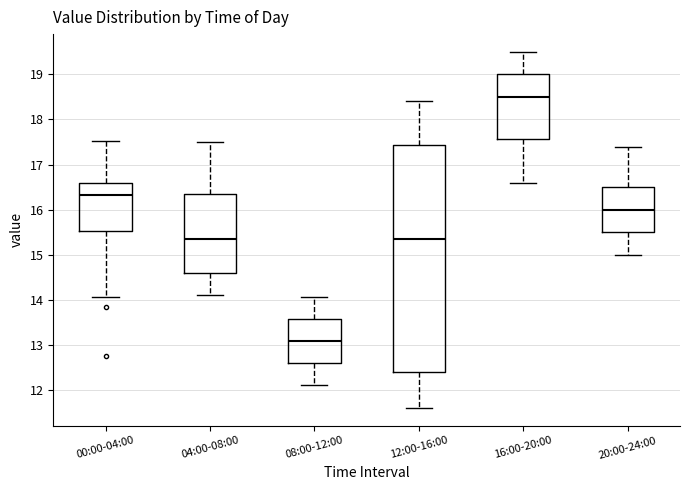

Reading left to right, transcribe this box plot: for each box, give where its median line is, the range the box spans, and where its two whiskers end, as read against the y-axis. The values are not printed on the chart, so give them approximately, as read against the axis.

00:00-04:00: median 16.3, box 15.5 to 16.6, whiskers 14.1 to 17.5
04:00-08:00: median 15.4, box 14.6 to 16.3, whiskers 14.1 to 17.5
08:00-12:00: median 13.1, box 12.6 to 13.6, whiskers 12.1 to 14.1
12:00-16:00: median 15.4, box 12.4 to 17.4, whiskers 11.6 to 18.4
16:00-20:00: median 18.5, box 17.6 to 19.0, whiskers 16.6 to 19.5
20:00-24:00: median 16.0, box 15.5 to 16.5, whiskers 15.0 to 17.4